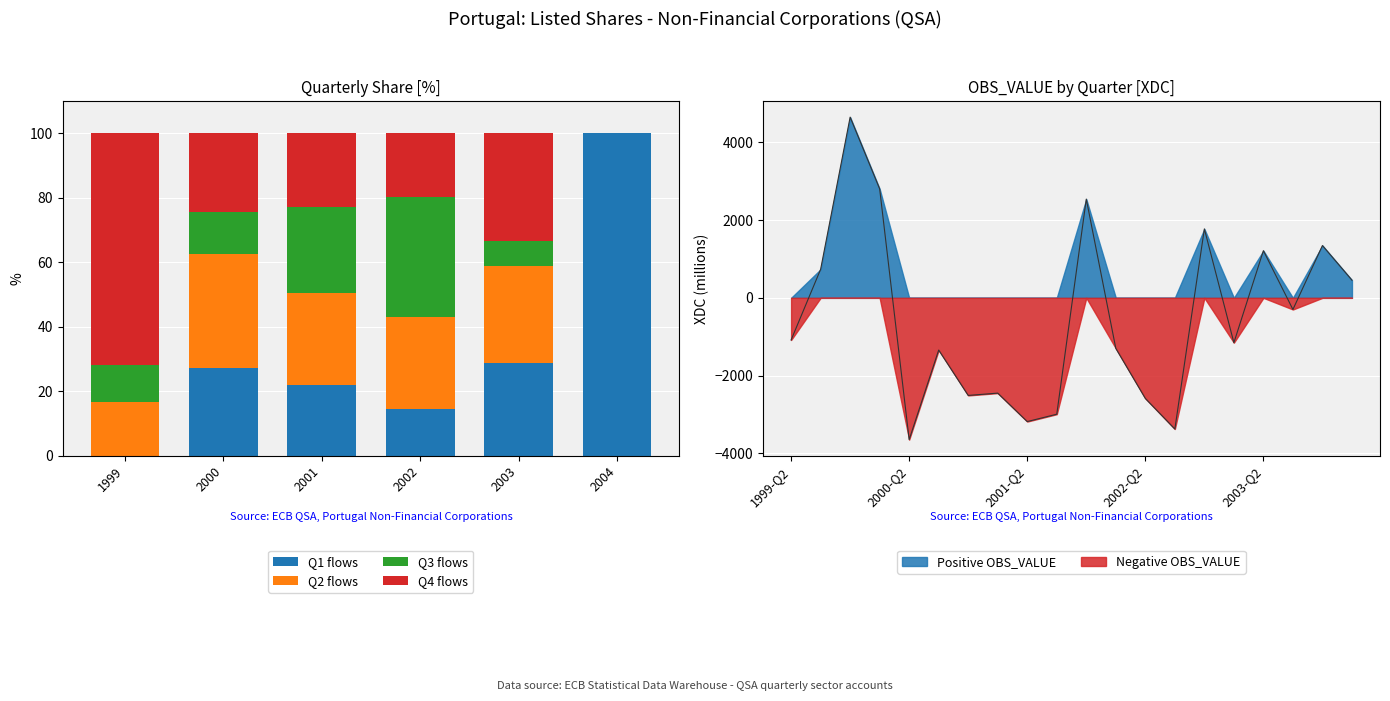

Which series has the widest spread of values?

Q1 flows